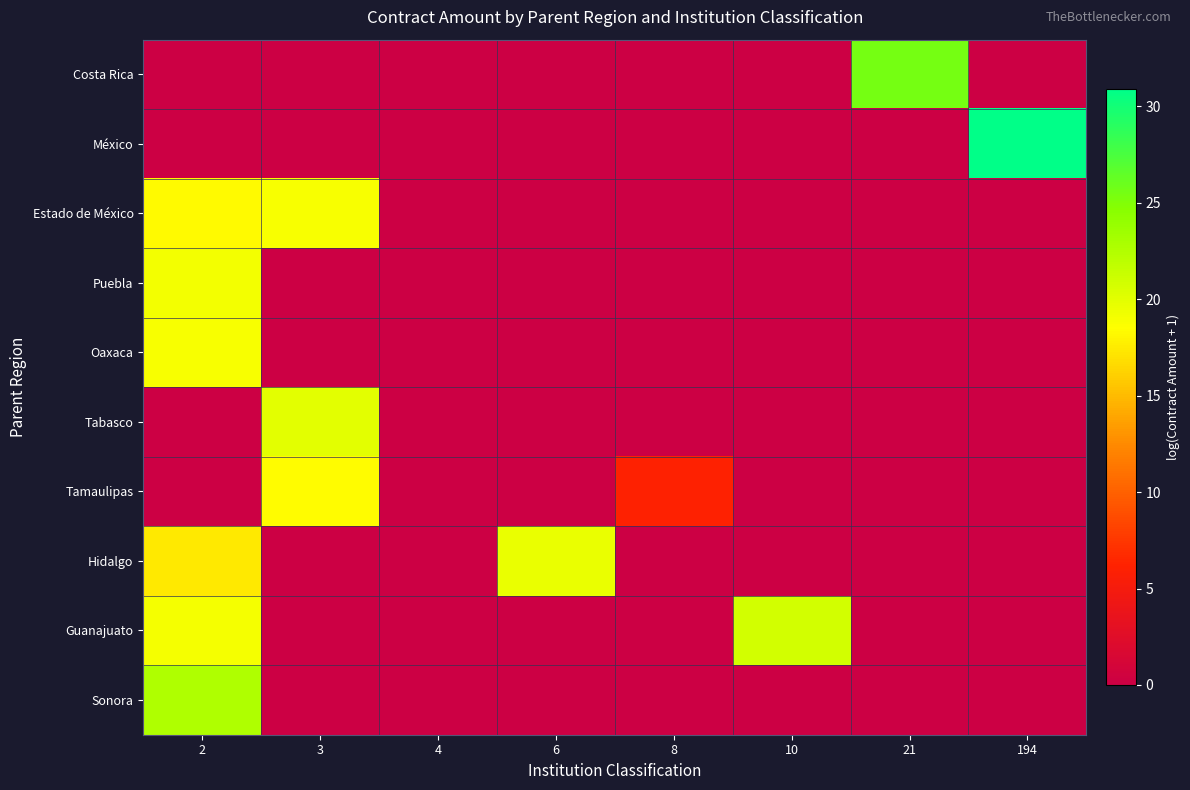

What is the spread (max minus min) of values at 8?

6.1